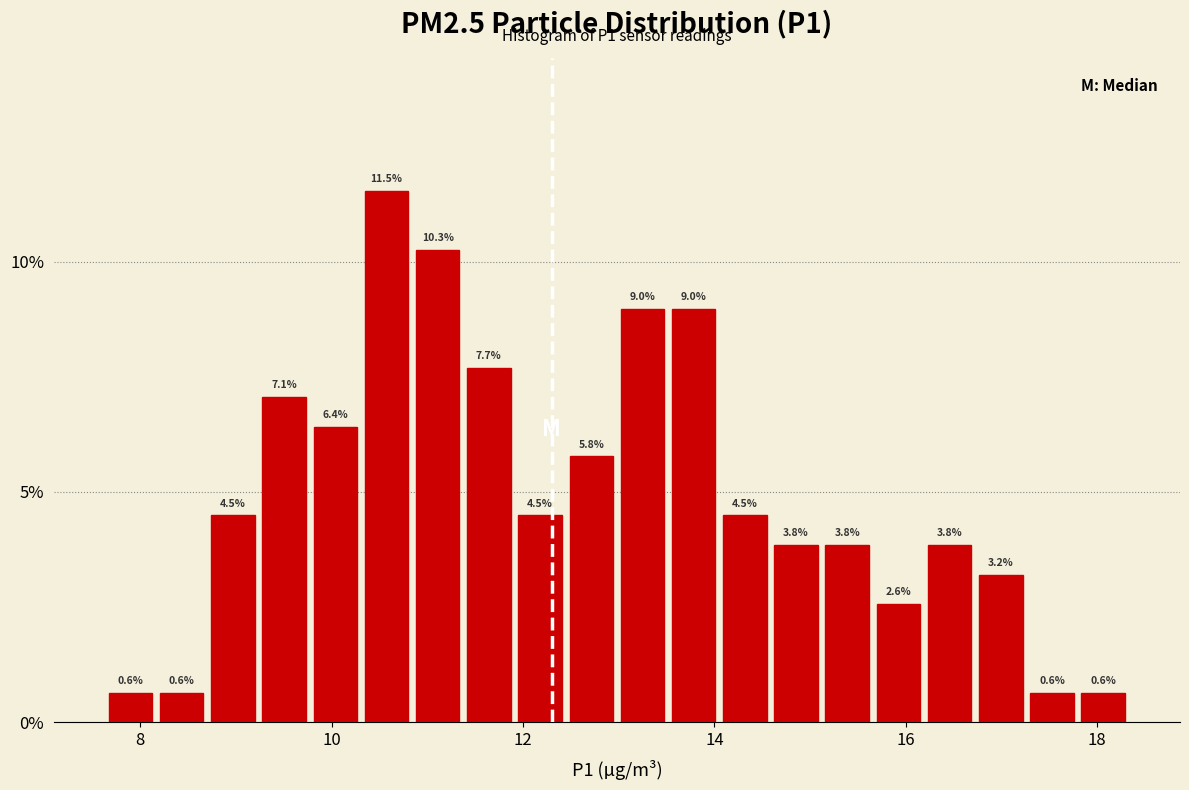

Read against the x-axis, roughly where is the centre of the tallest bar?

10.6